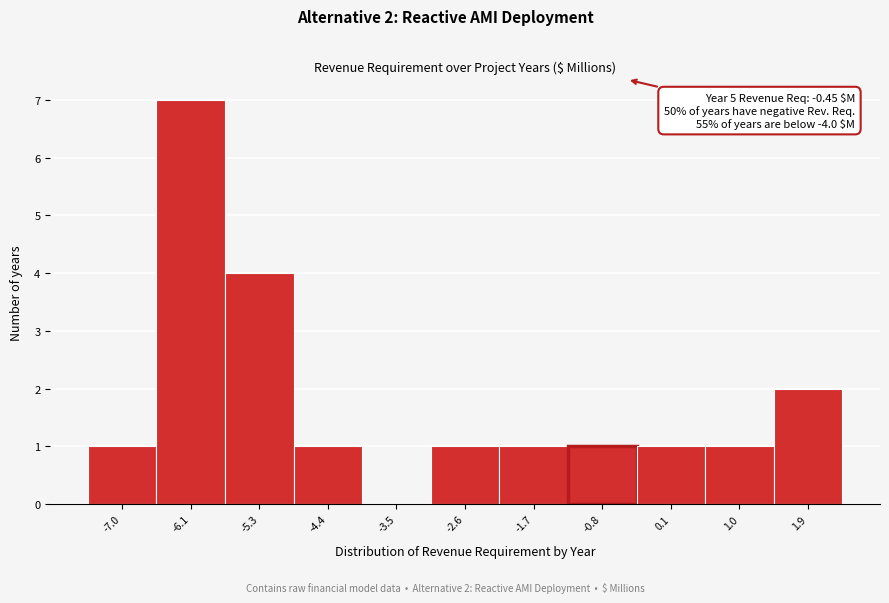

Over which range of the x-axis is the bar tallest?

-6.6 to -5.7